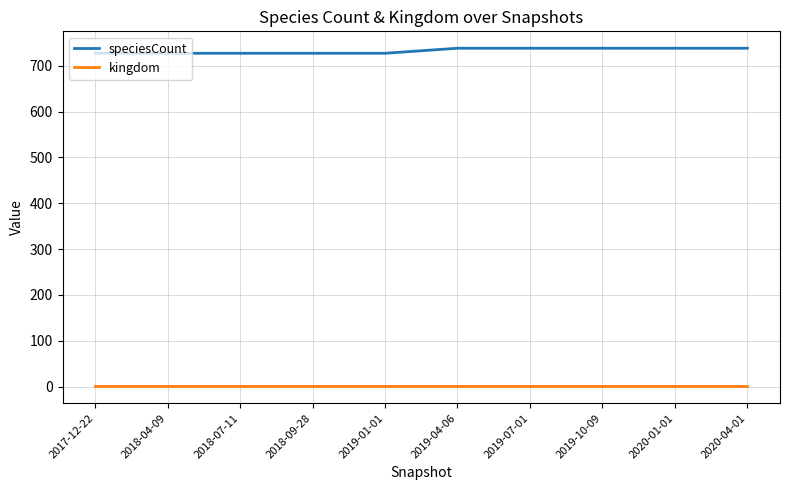

What is the total value across all series at 2019-04-06?

739